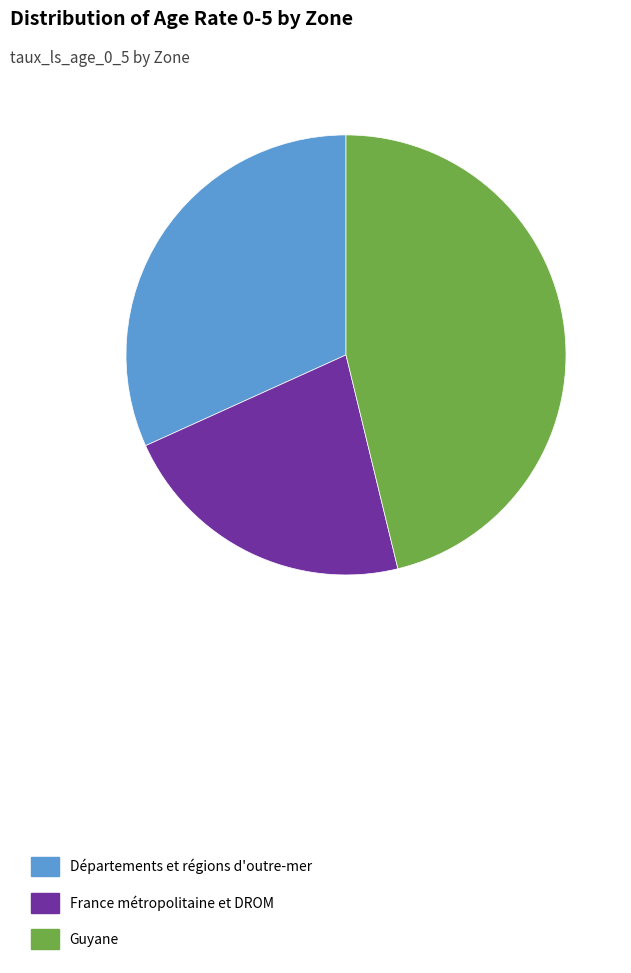

Which has a higher value, Guyane or Départements et régions d'outre-mer?

Guyane